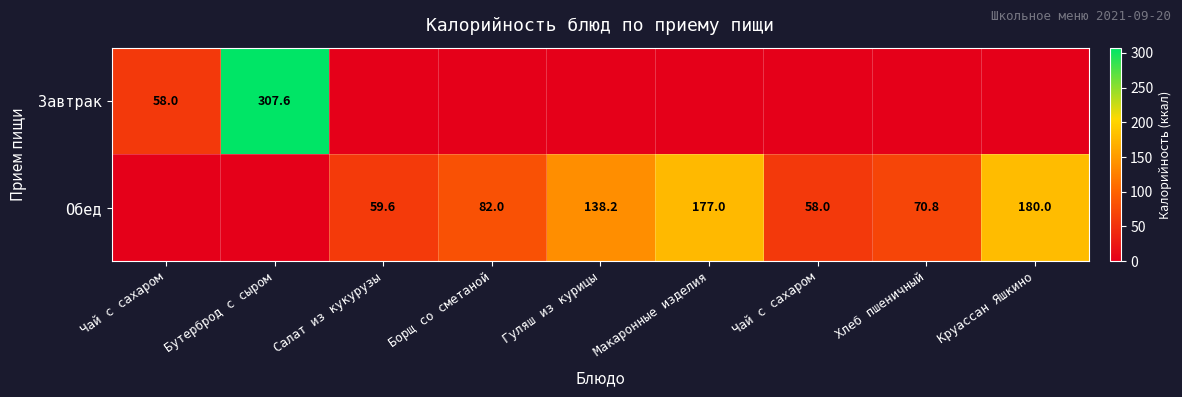

Is the value of Обед at Салат из кукурузы greater than the value of Завтрак at Макаронные изделия?

Yes